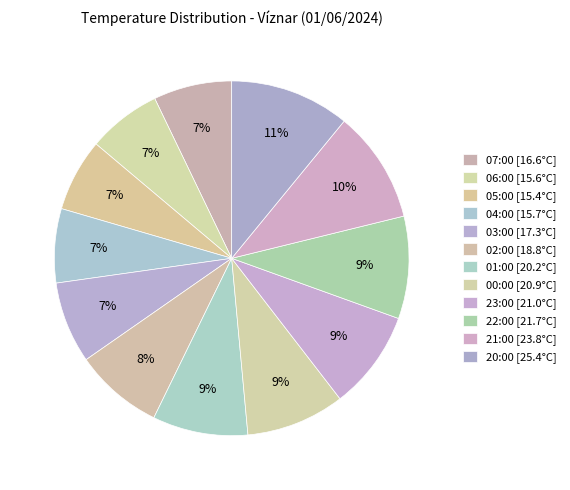

How many segments does this pie chart have?

12